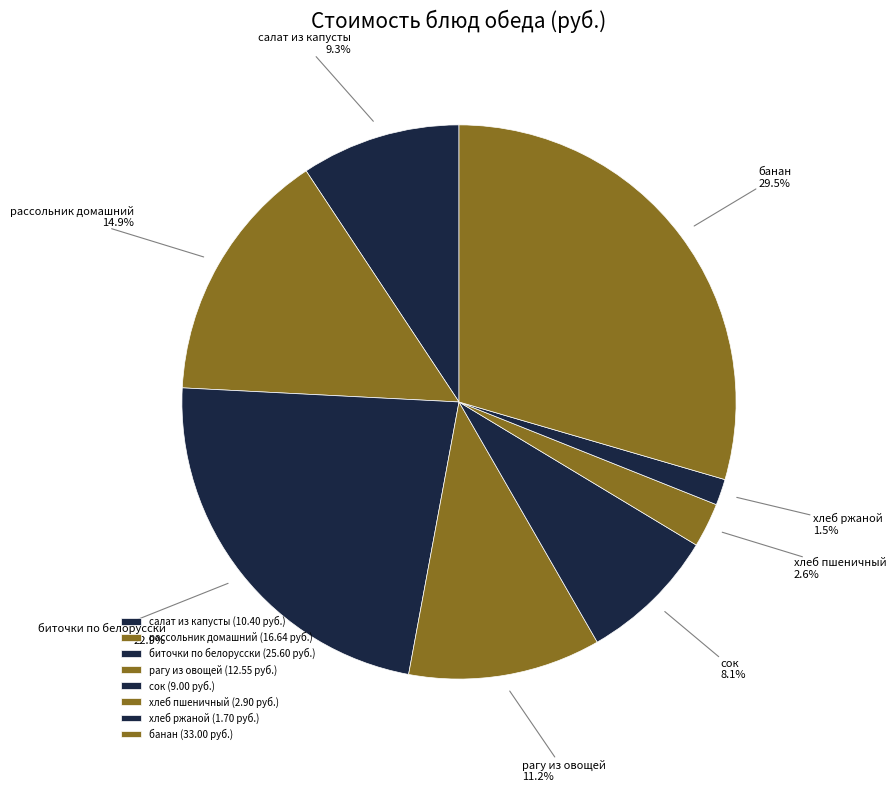

Is it true that рагу из овощей is 11% of the pie?

True